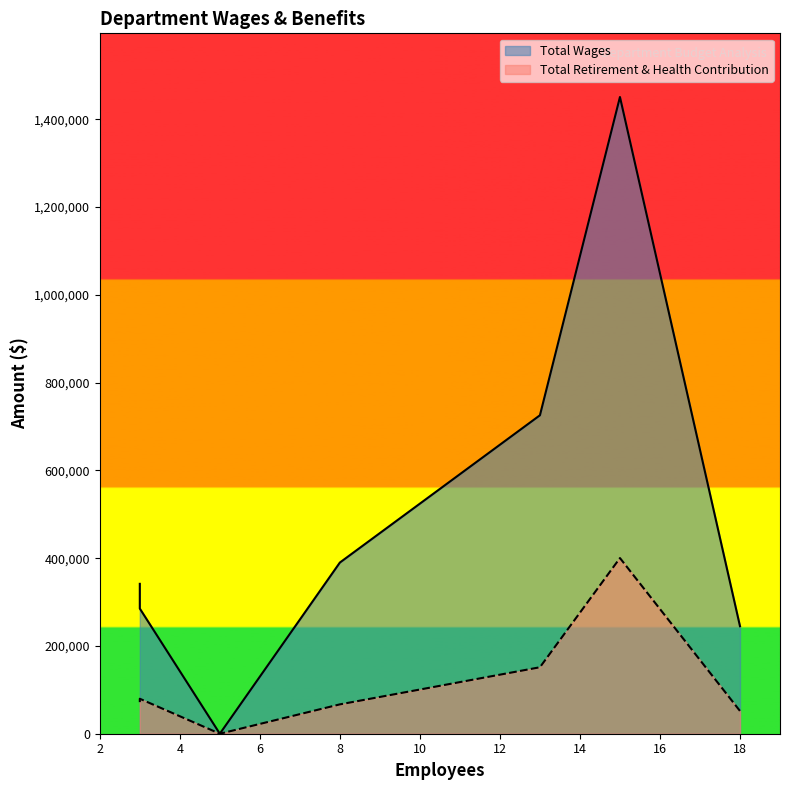

Is it true that Total Wages equals 339709 at Public Works & Engineering?

False